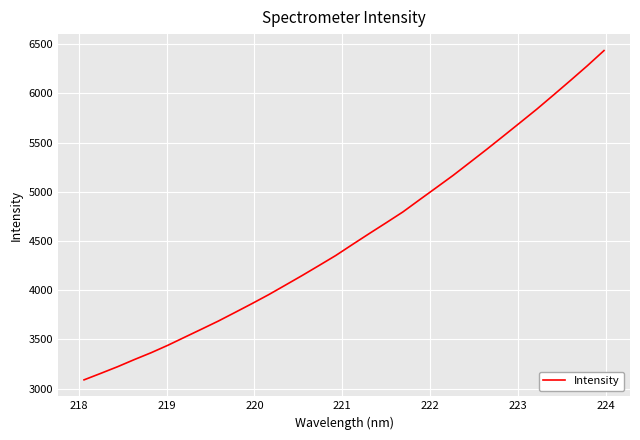

What is the greatest value displayed?

6434.8